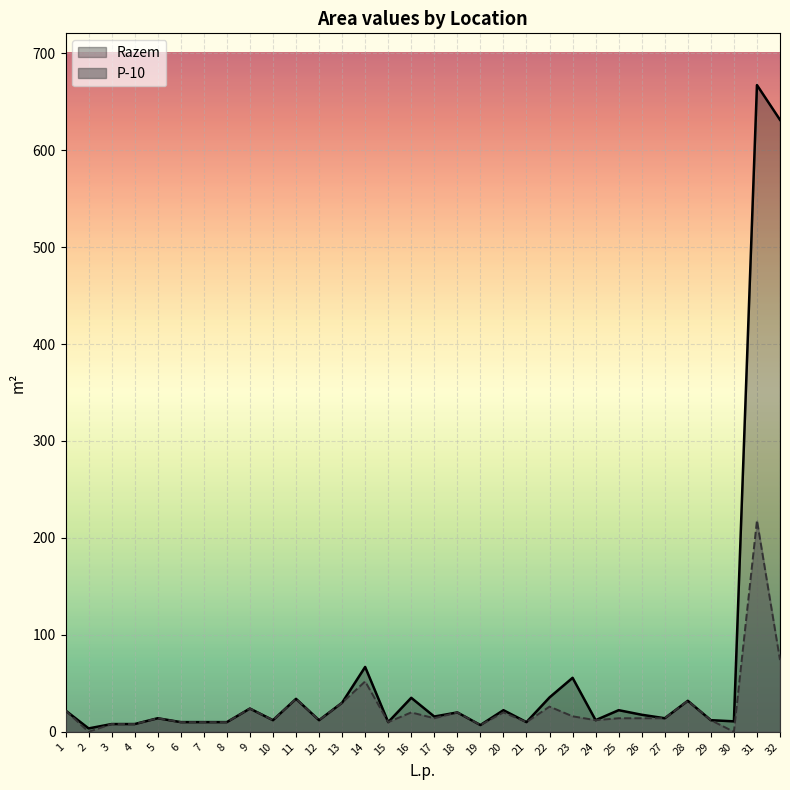

Reading right to left, transcribe all the data shown in this chart.

Razem: 32=631.2	31=667.1	30=10.8	29=12.0	28=32.0	27=14.0	26=17.6	25=22.3	24=12.0	23=55.7	22=35.5	21=10.0	20=22.3	19=7.0	18=20.0	17=15.8	16=35.1	15=10.0	14=66.9	13=30.0	12=12.0	11=34.0	10=12.0	9=24.0	8=10.0	7=10.0	6=10.0	5=14.0	4=8.0	3=8.0	2=3.5	1=22.0
P-10: 32=74.0	31=218.0	30=0.0	29=12.0	28=32.0	27=14.0	26=14.0	25=14.0	24=12.0	23=16.0	22=26.0	21=10.0	20=20.0	19=7.0	18=20.0	17=14.0	16=20.0	15=10.0	14=52.0	13=30.0	12=12.0	11=34.0	10=12.0	9=24.0	8=10.0	7=10.0	6=10.0	5=14.0	4=8.0	3=8.0	2=0.0	1=22.0